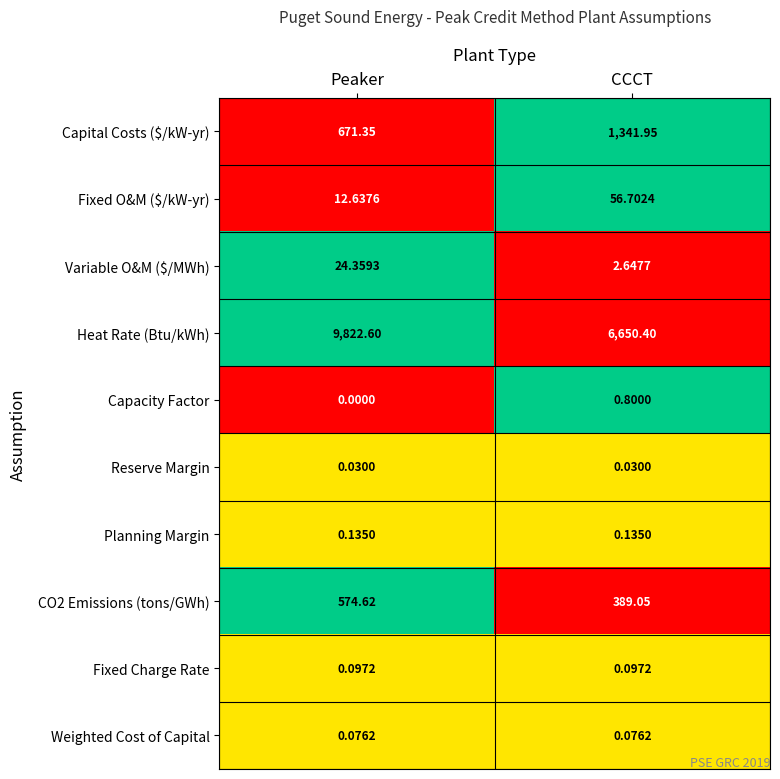

Where does the Capital Costs ($/kW-yr) series first go above 1341?

CCCT